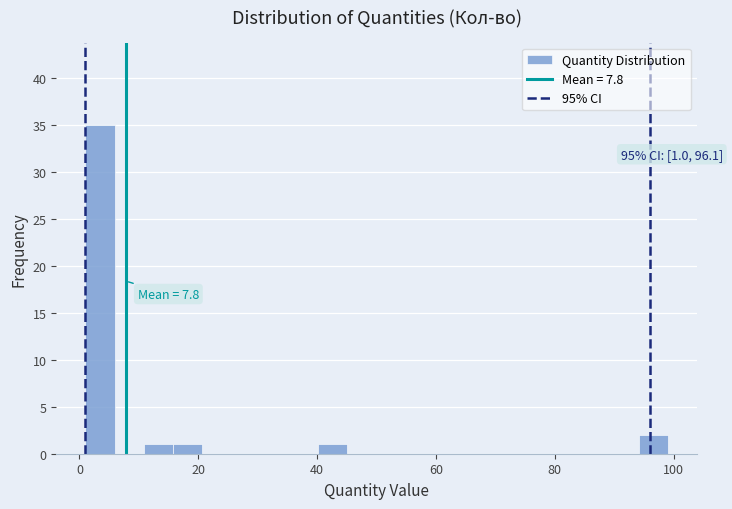

Around what value on the x-axis is the tallest bar? Give the approximate position of its centre, as read against the axis.

4